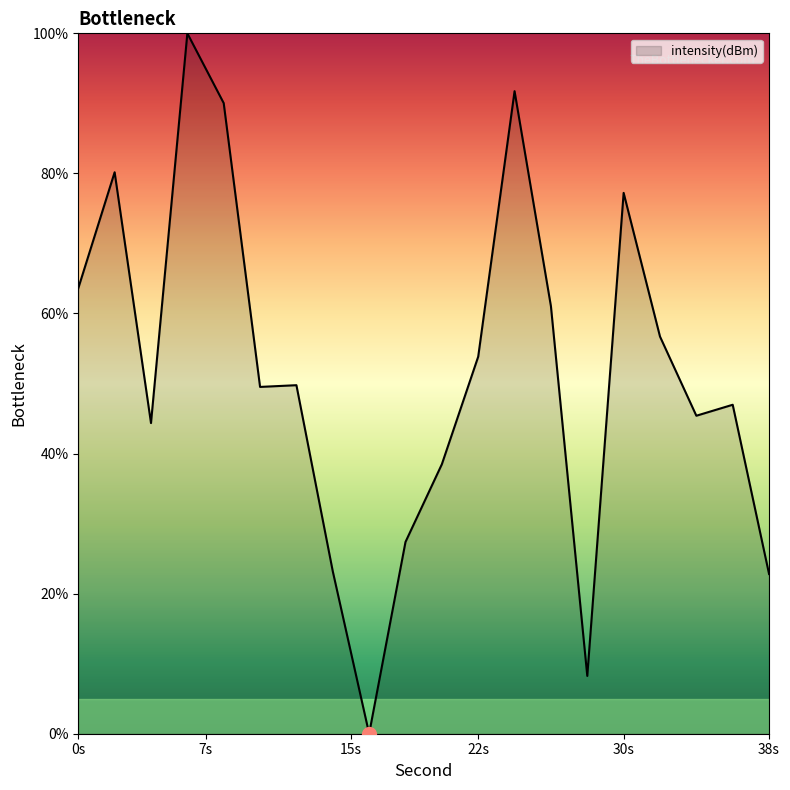

What is the greatest value displayed?

100.0